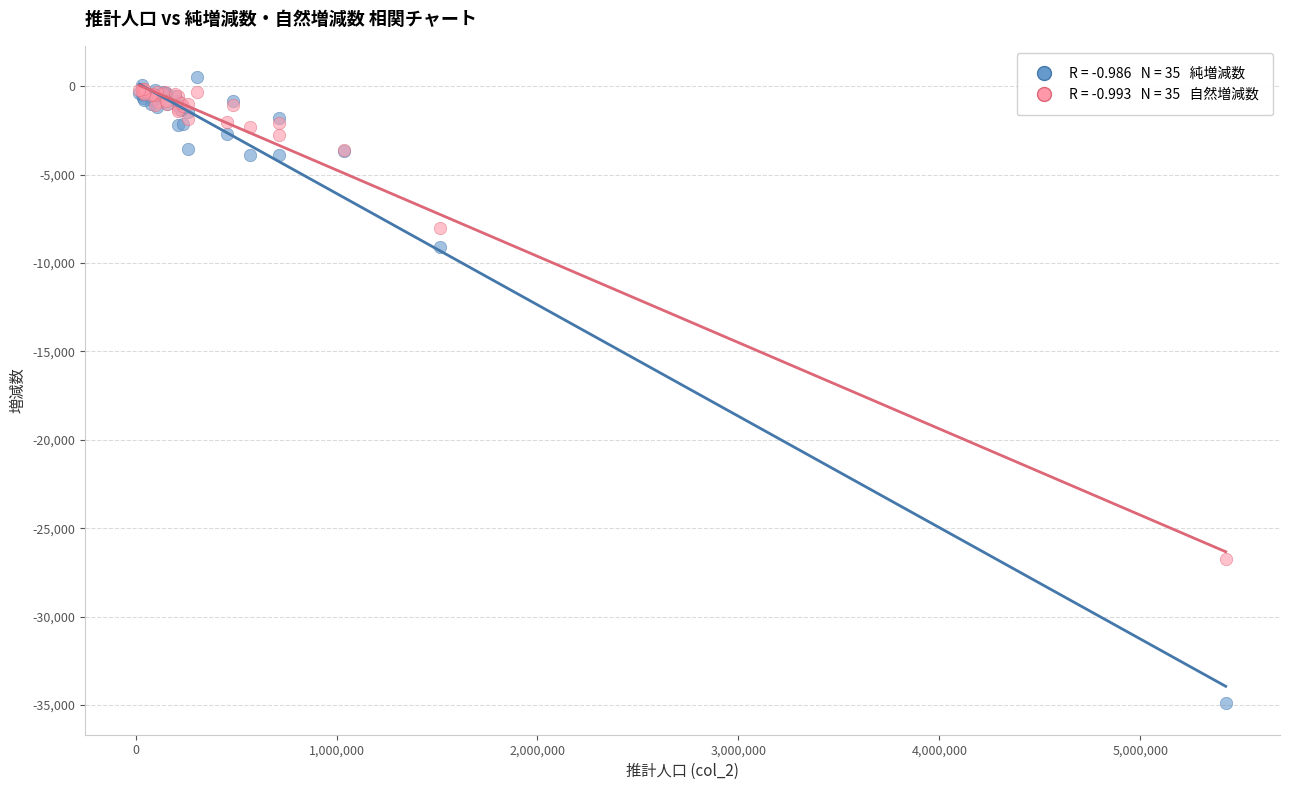

Across all series, what Y value is closest to -17196?

-9090